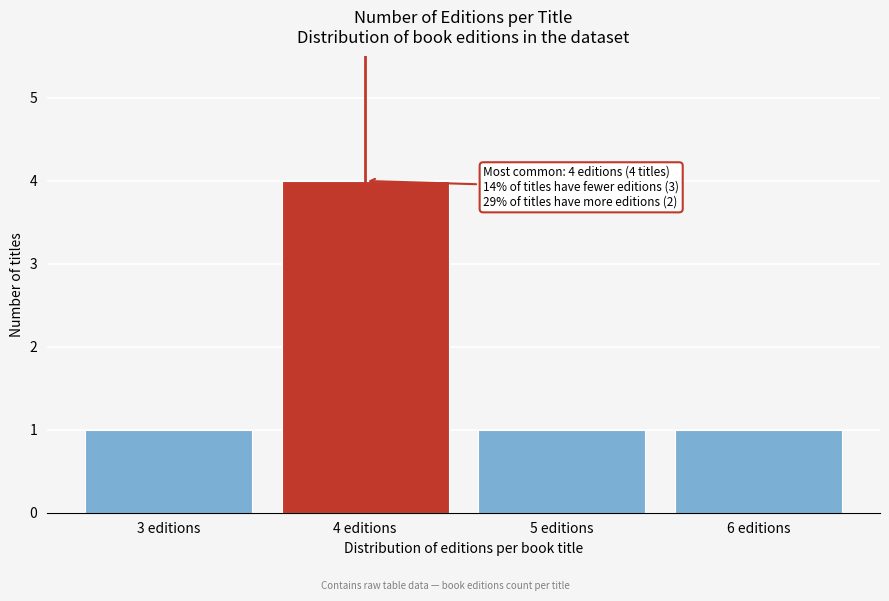

Which range on the x-axis has the tallest bar?

3.5 to 4.5